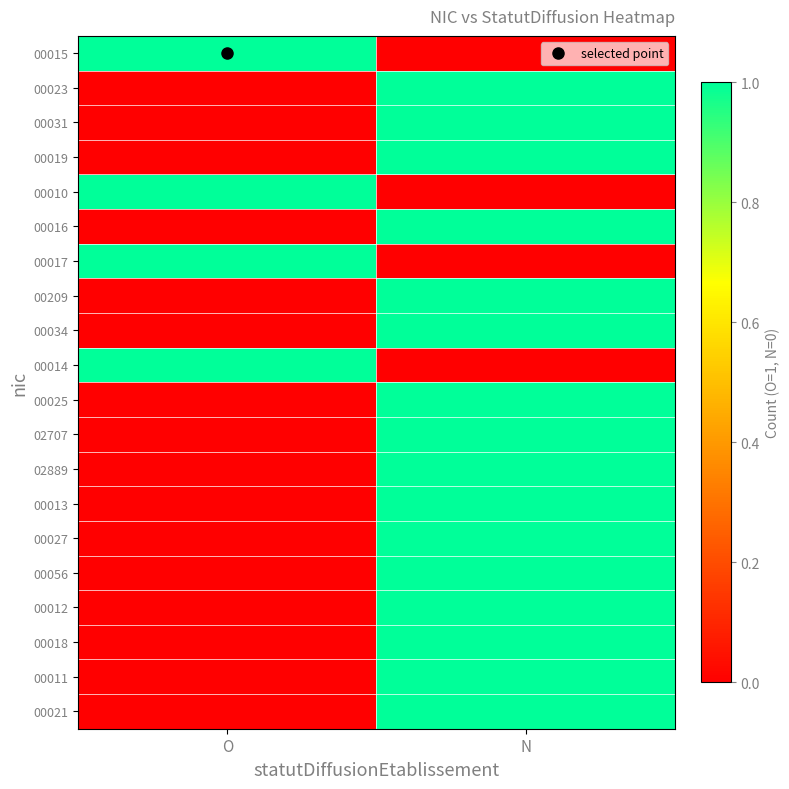

How many series are shown in this chart?

20